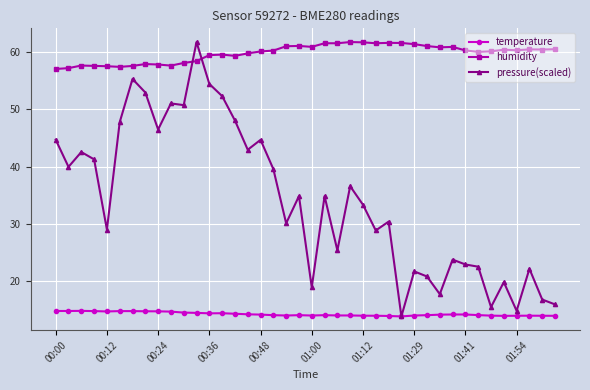

True or false: temperature and humidity intersect in this chart.

False